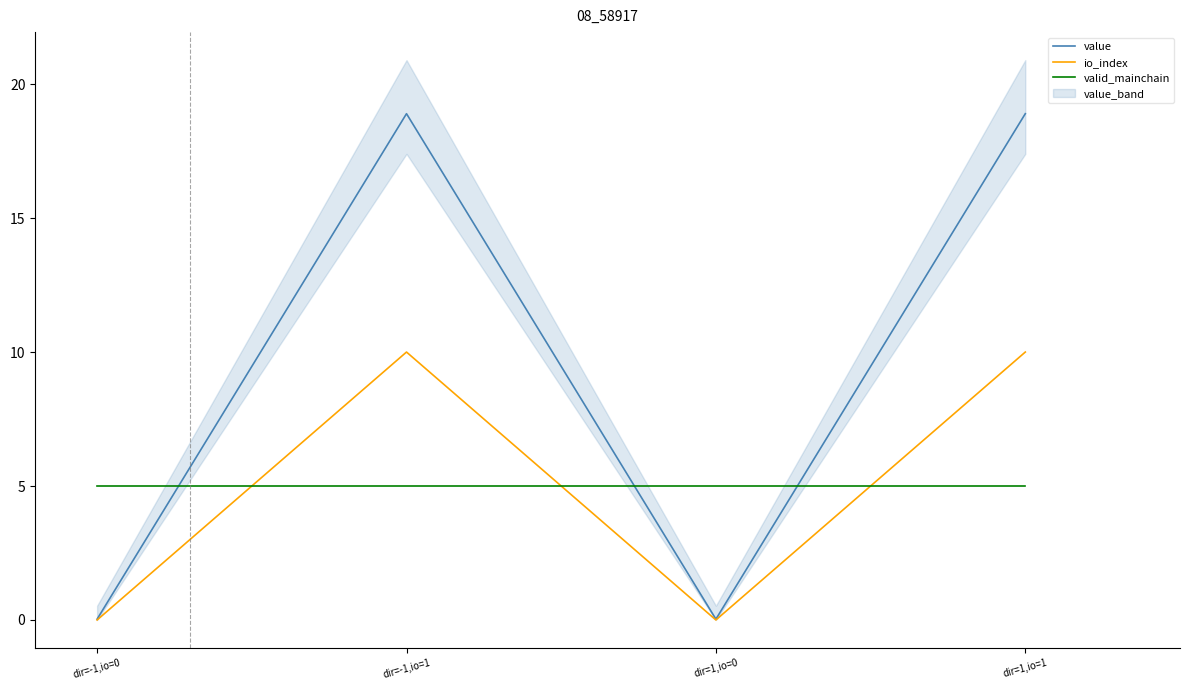

True or false: value and io_index cross at least once.

False